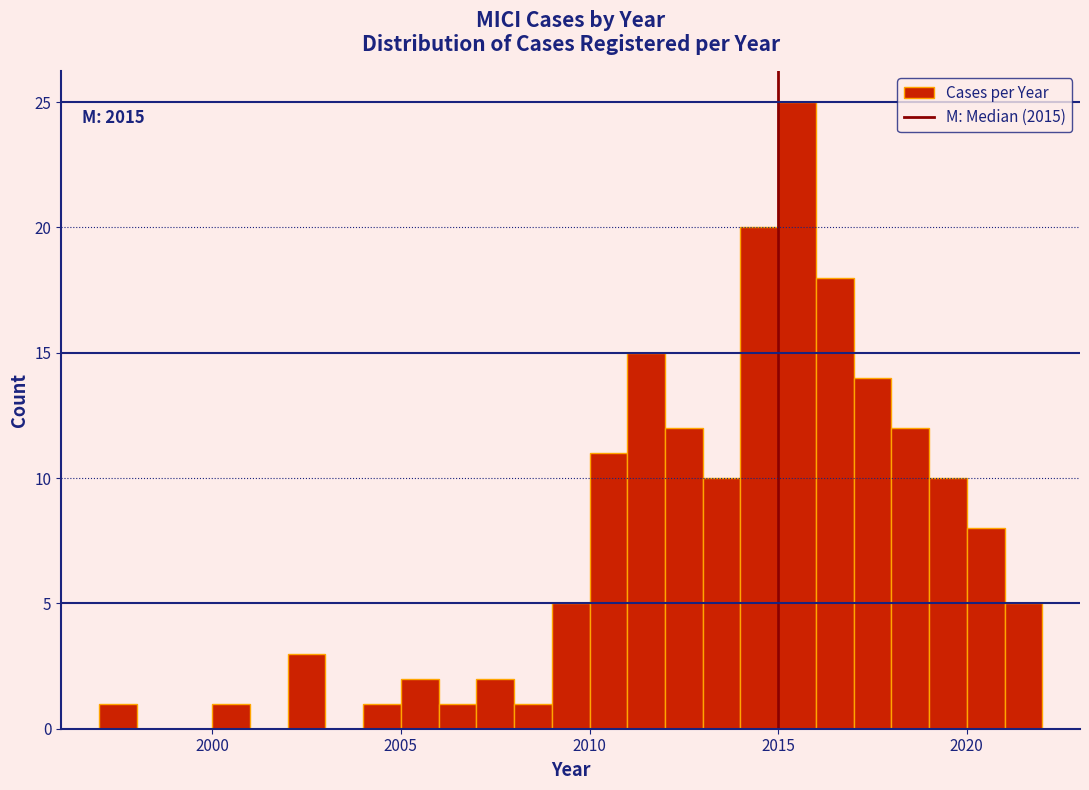

Read against the x-axis, roughly where is the centre of the tallest bar?

2015.5